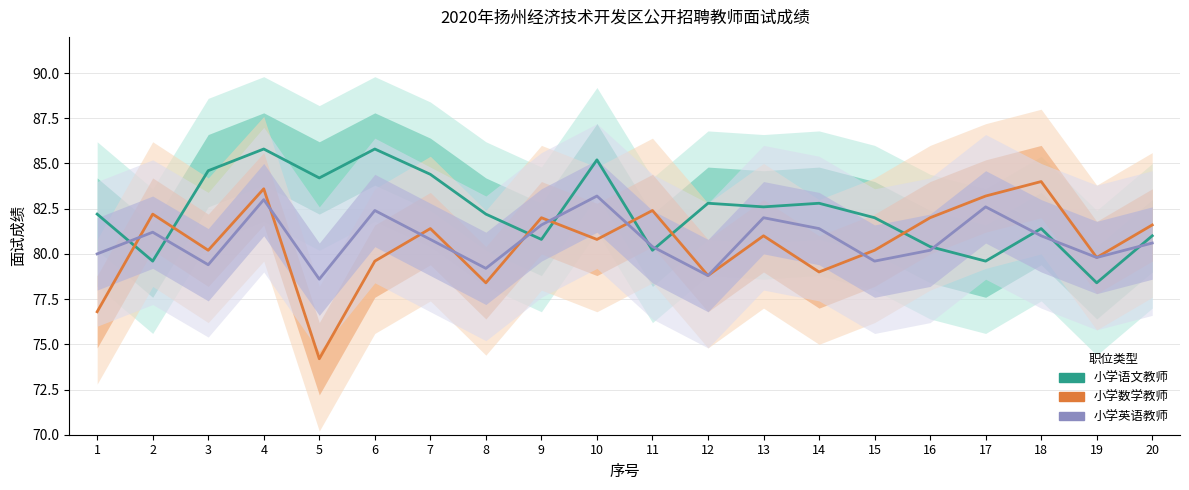

True or false: 小学语文教师 and 小学英语教师 intersect in this chart.

True